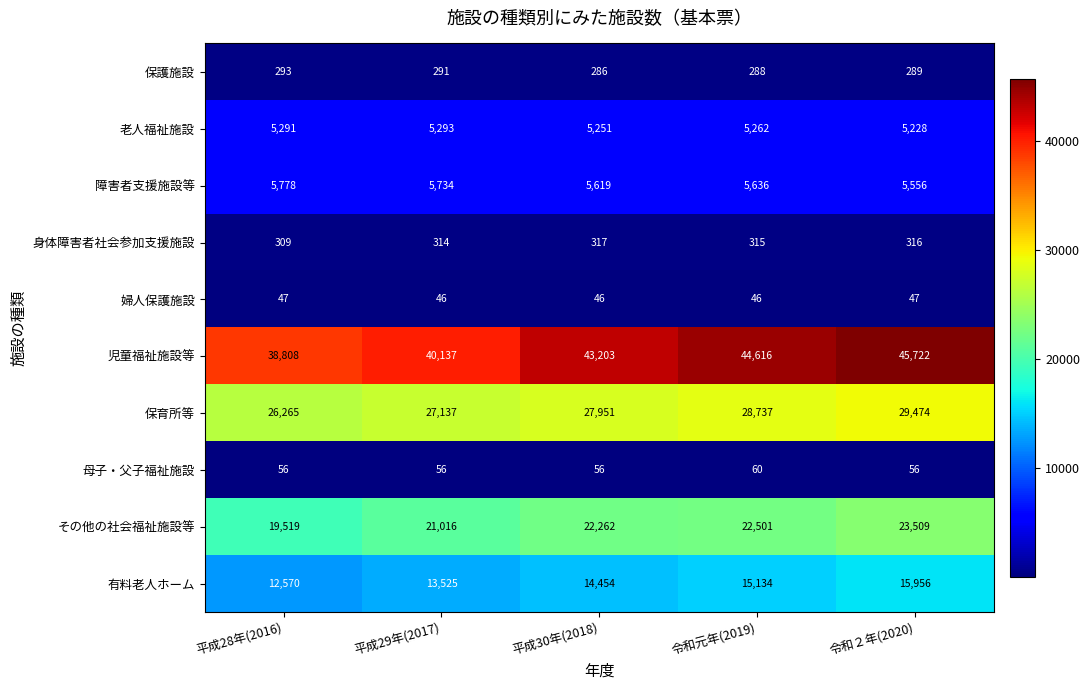

What is the sum of the 身体障害者社会参加支援施設 values at 平成28年(2016) and 令和２年(2020)?

625